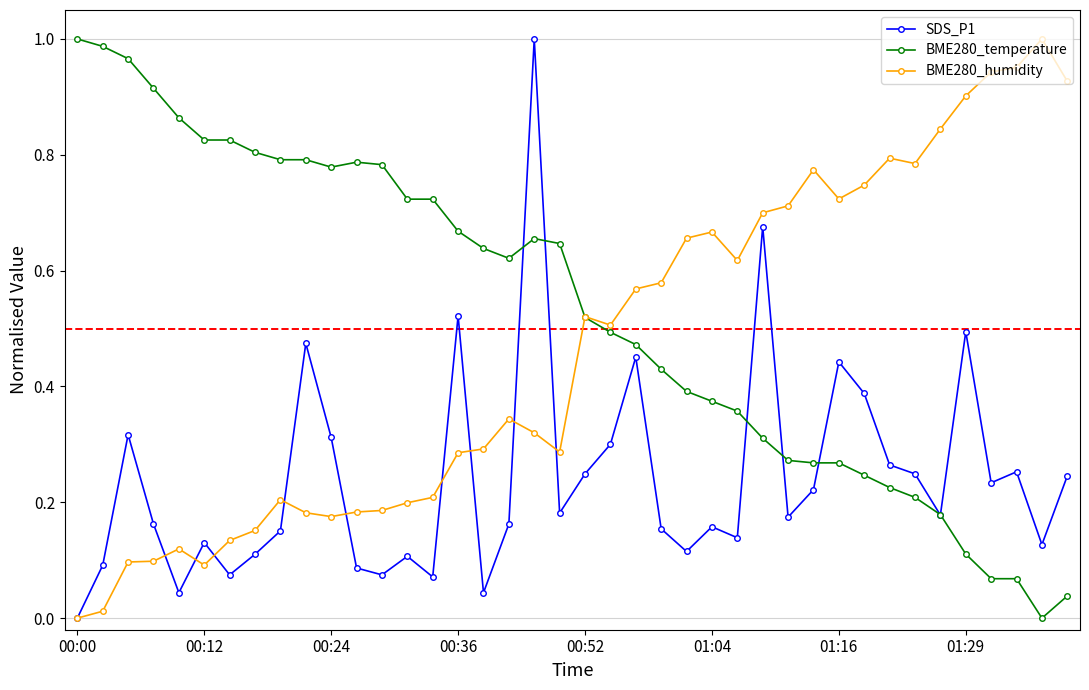

In SDS_P1, how many points are lower than both neighbors (excluding endpoints)?

12